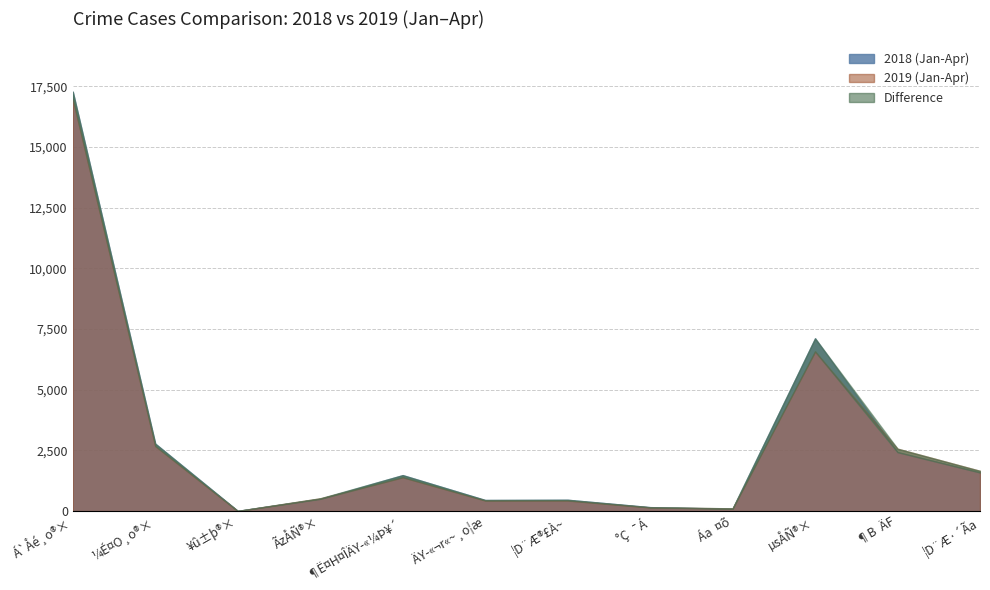

Does the chart display data point markers on the line(s)?

No